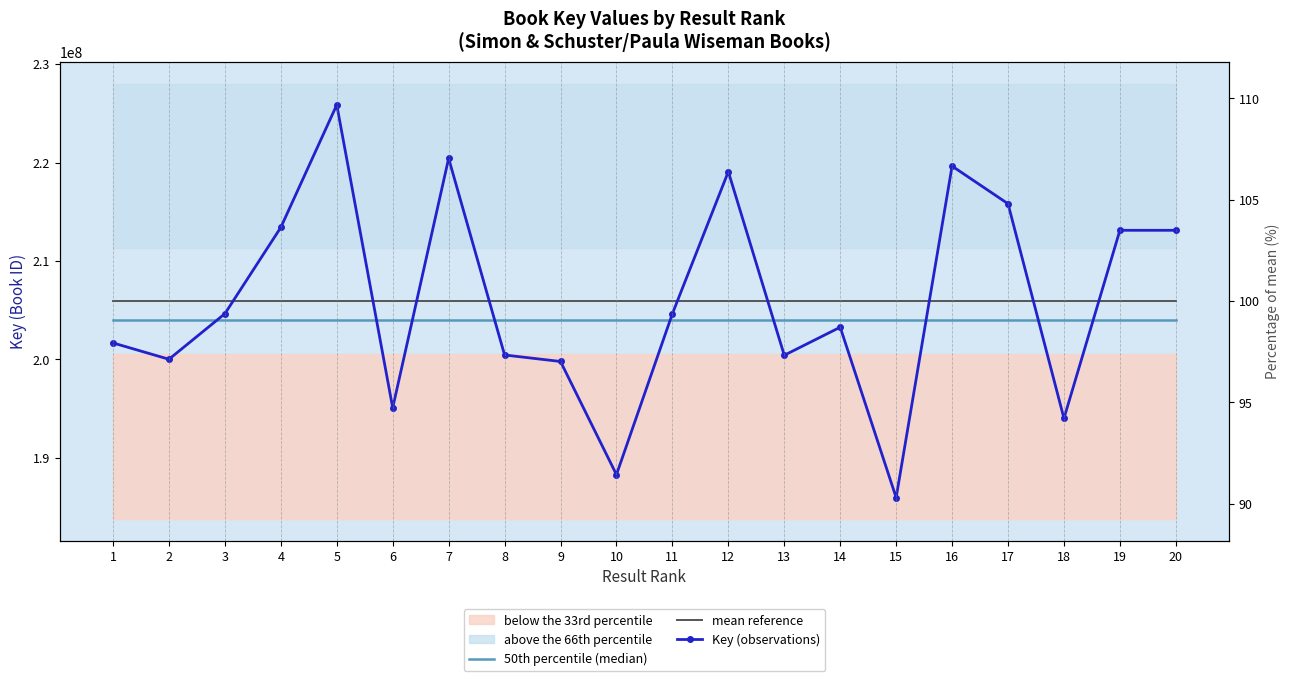

True or false: 50th percentile (median) has more than 2 points higher than both neighbors.

False